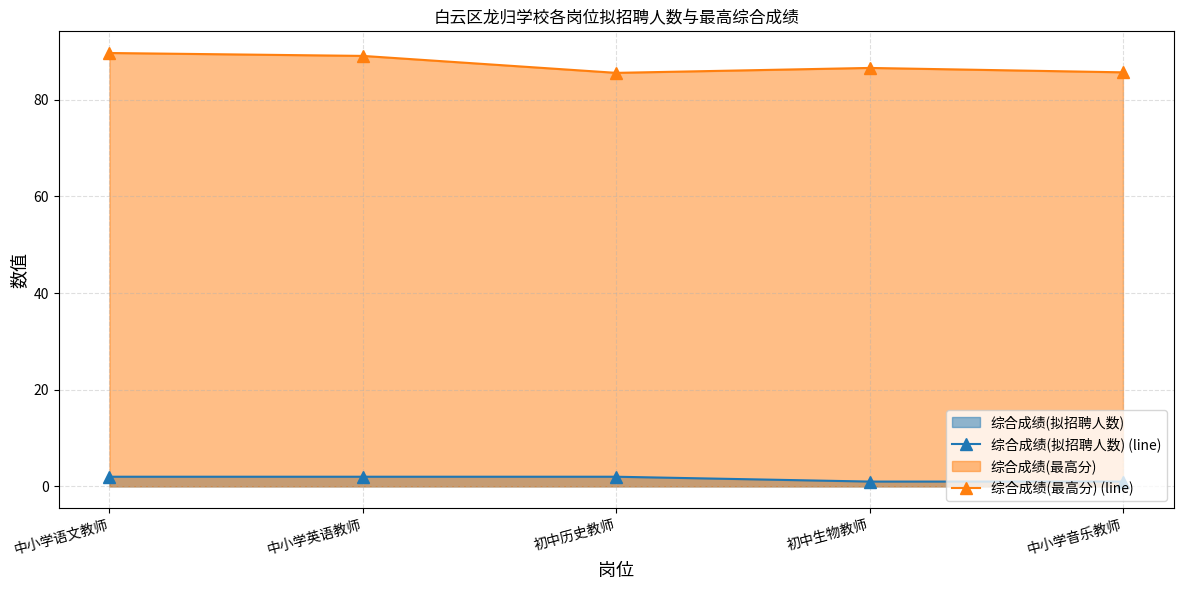

What is the difference between the 综合成绩(最高分) (line) values at 中小学语文教师 and 中小学英语教师?

0.6